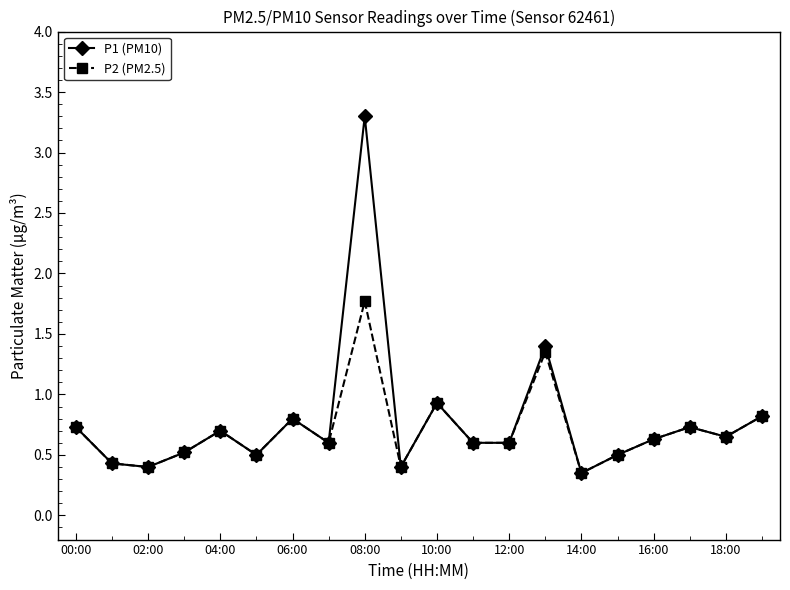

Rank the series by their maximum value, from lowest to highest.

P2 (PM2.5), P1 (PM10)